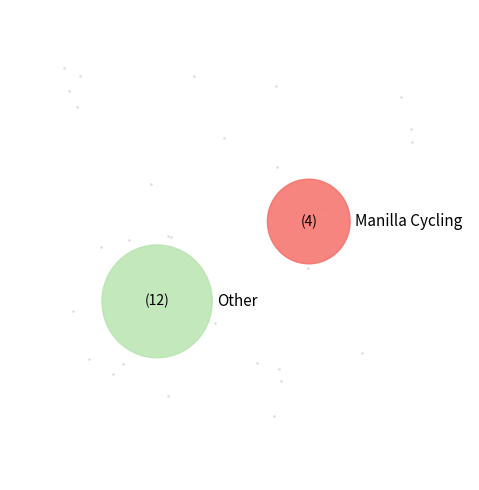

Does Protech Velo account for over 50% of the chart?

No